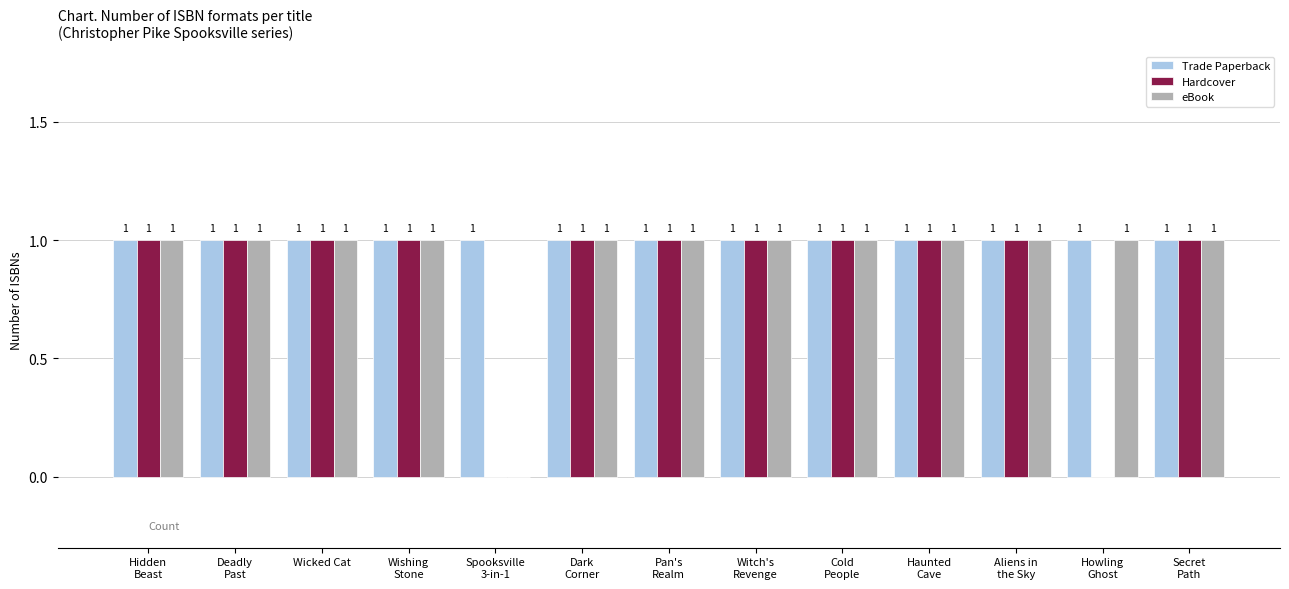

Which series has the largest total across all categories?

Trade Paperback